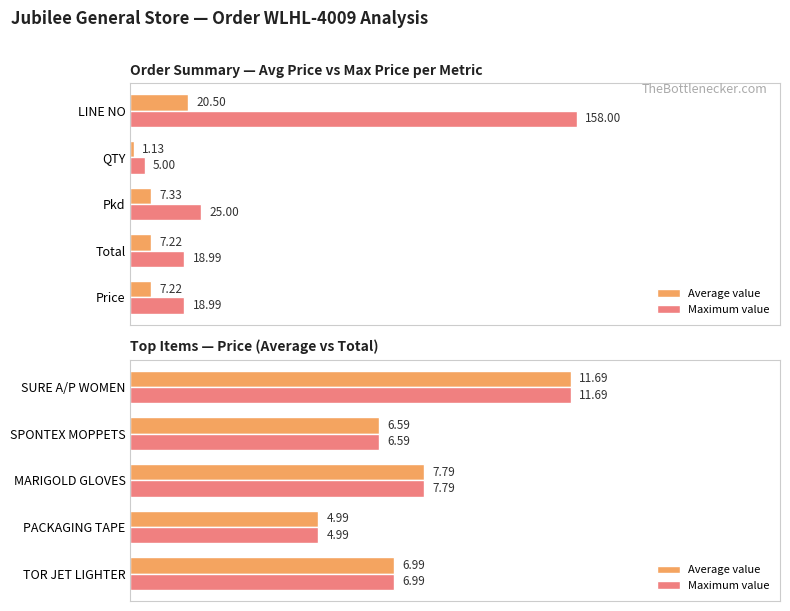

List the series in order of their peak value, lowest first.

Average value, Maximum value